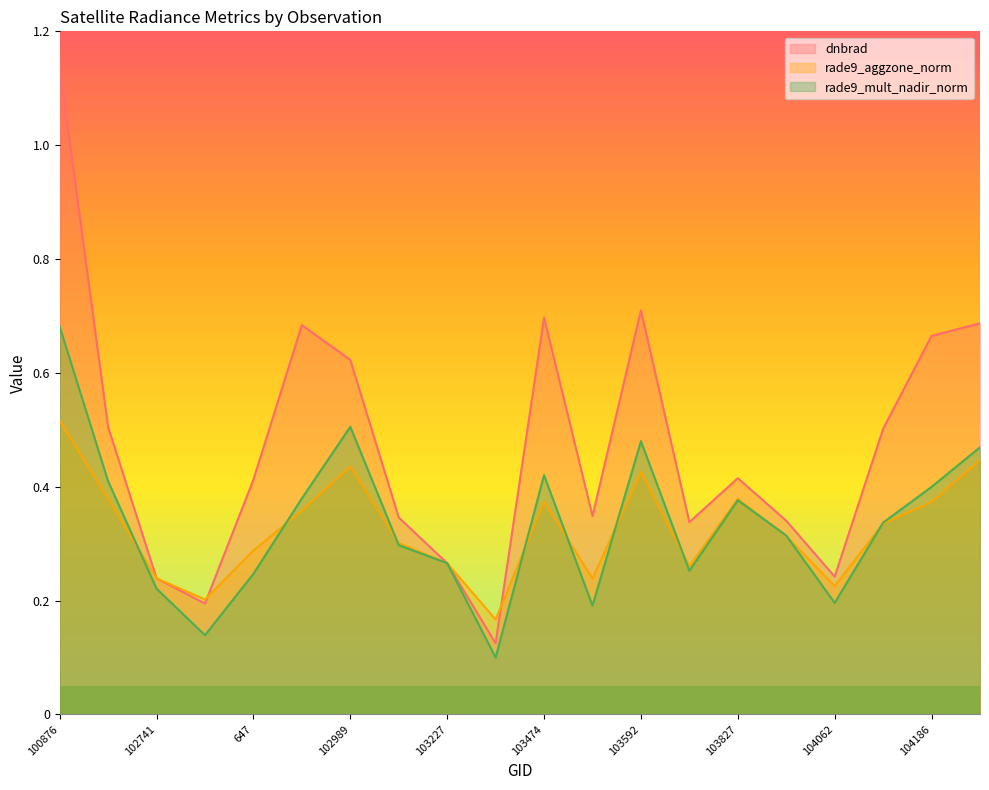

What position from the right is 102861?

17